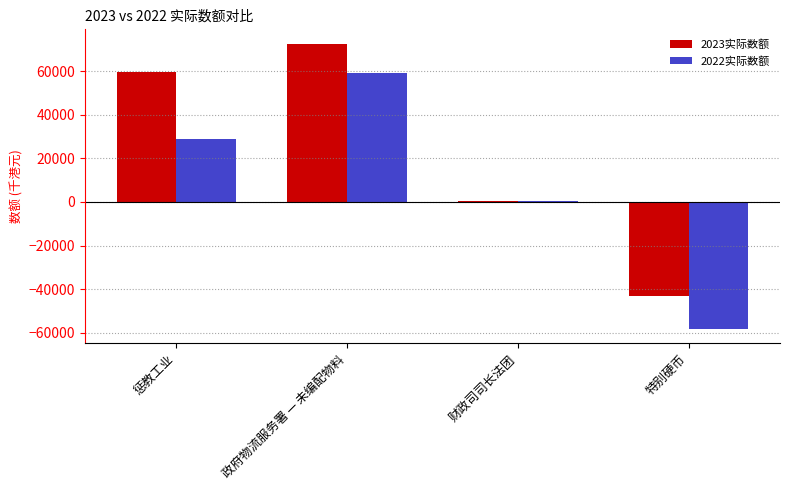

Is the value of 2023实际数额 at 政府物流服务署 — 未编配物料 greater than the value of 2022实际数额 at 政府物流服务署 — 未编配物料?

Yes